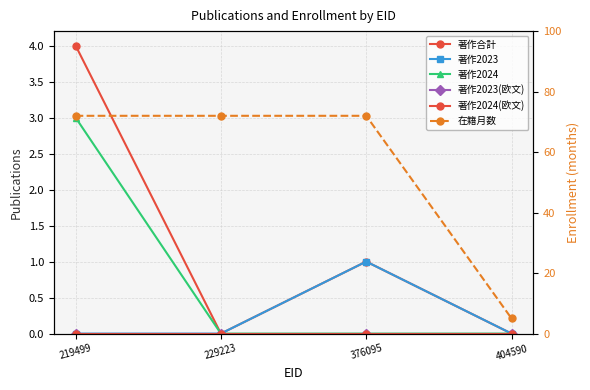

The 著作合計 series shows 4 at 219499. True or false?

True